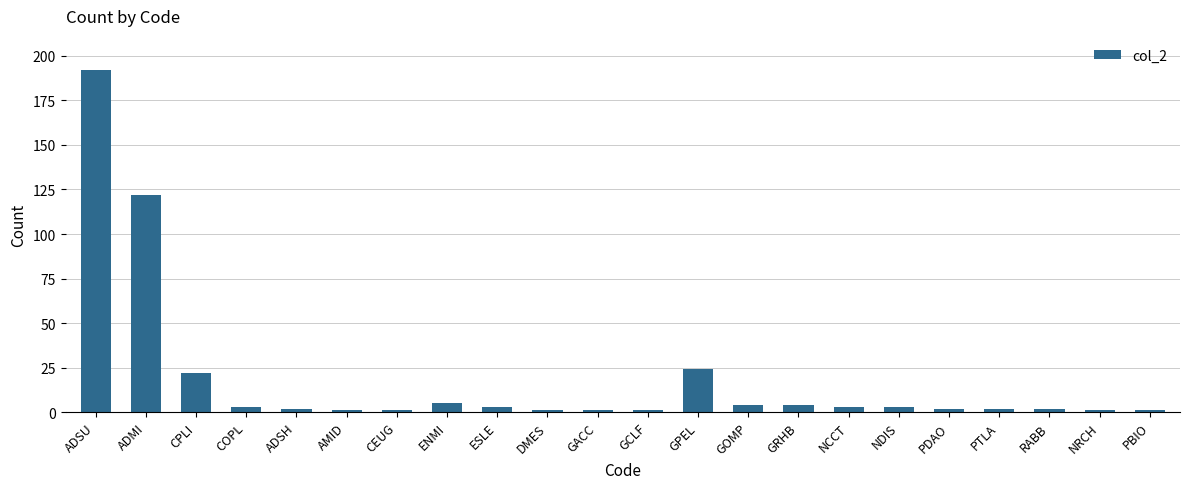

What is the change in value from ADSU to NCCT?

-189